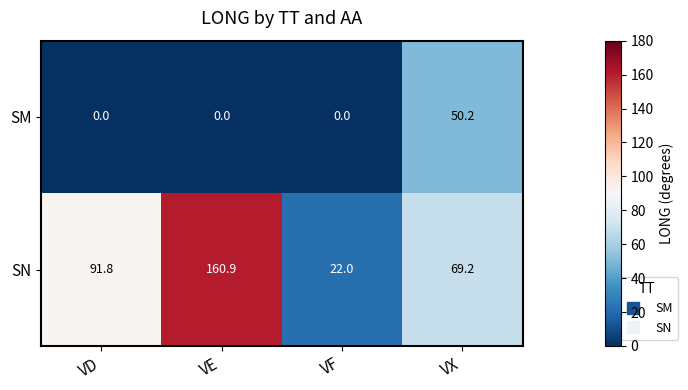

Rank the series by their average value, from highest to lowest.

SN, SM